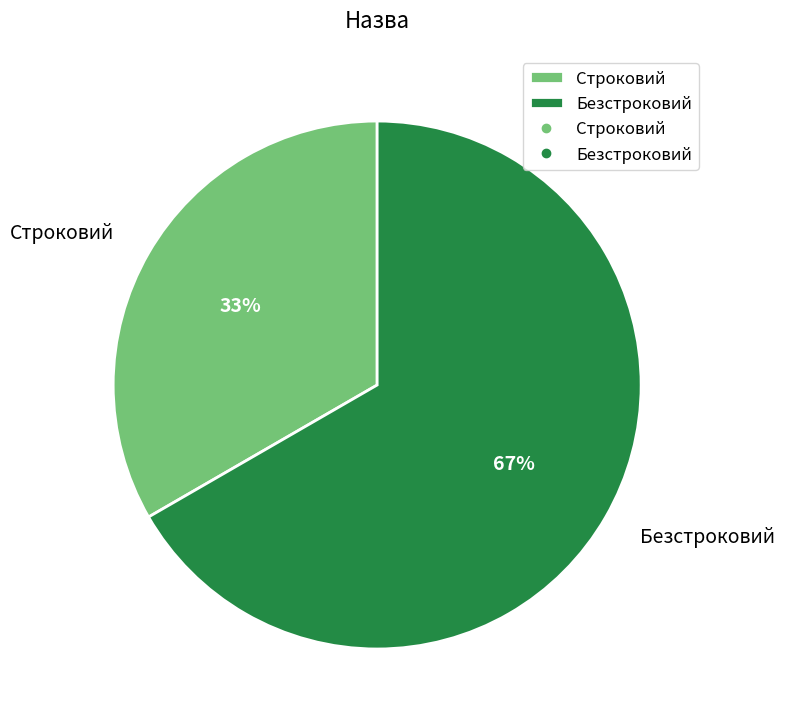

Does Строковий account for over 50% of the chart?

No